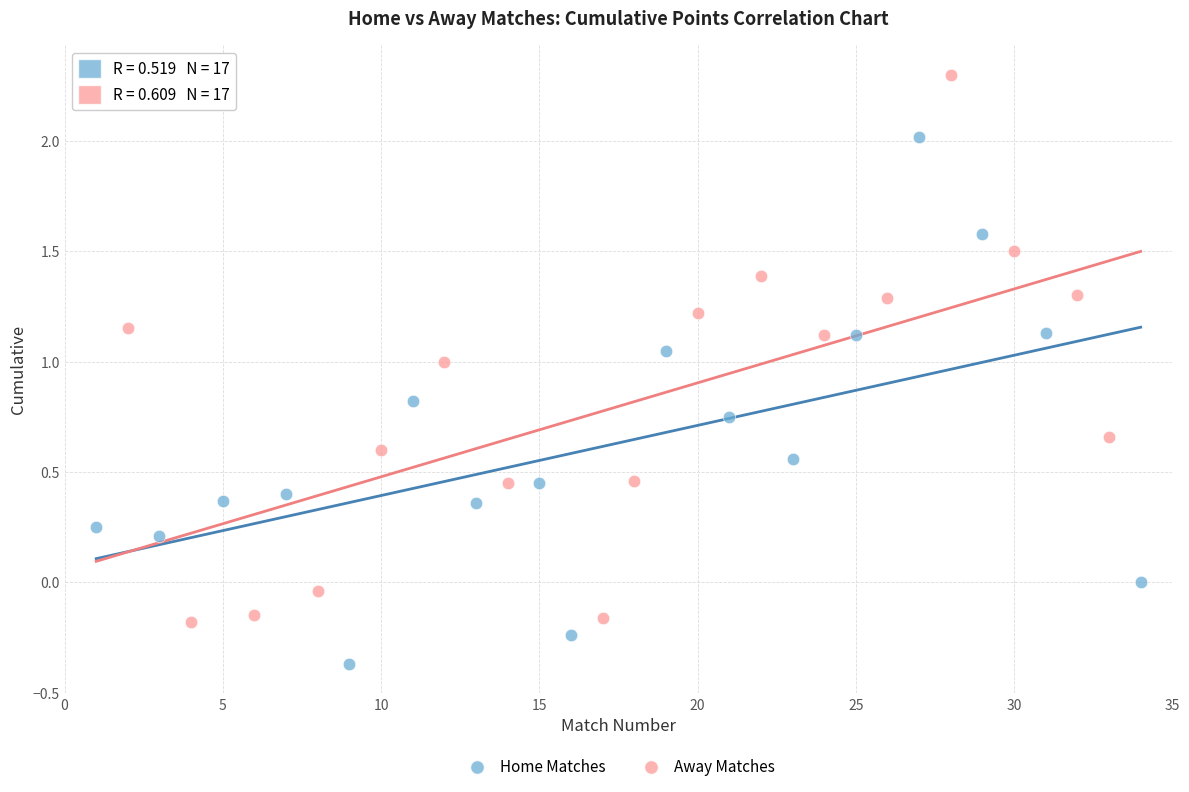

What are all the series names shown in the legend?

Home Matches, Away Matches